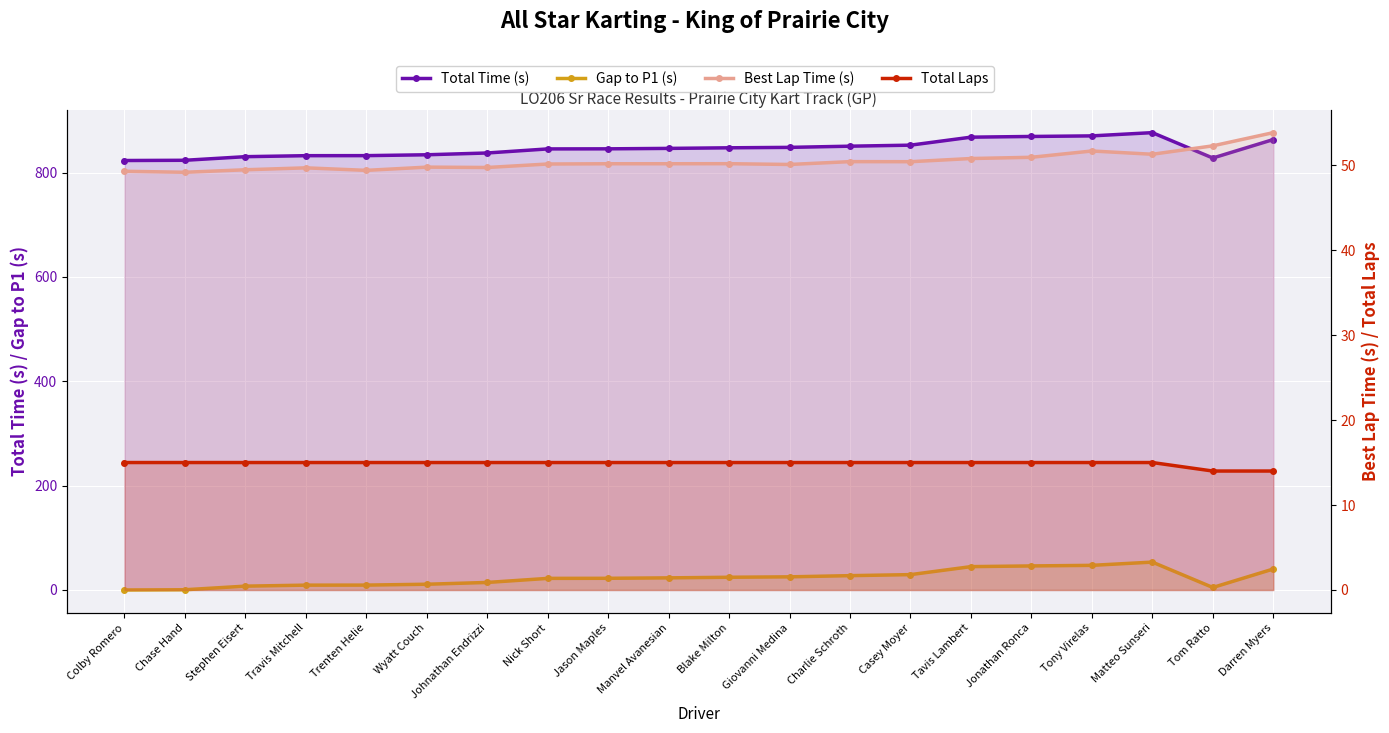

At Colby Romero, list the series in order from largest to smallest.

Total Time (s), Best Lap Time (s), Total Laps, Gap to P1 (s)